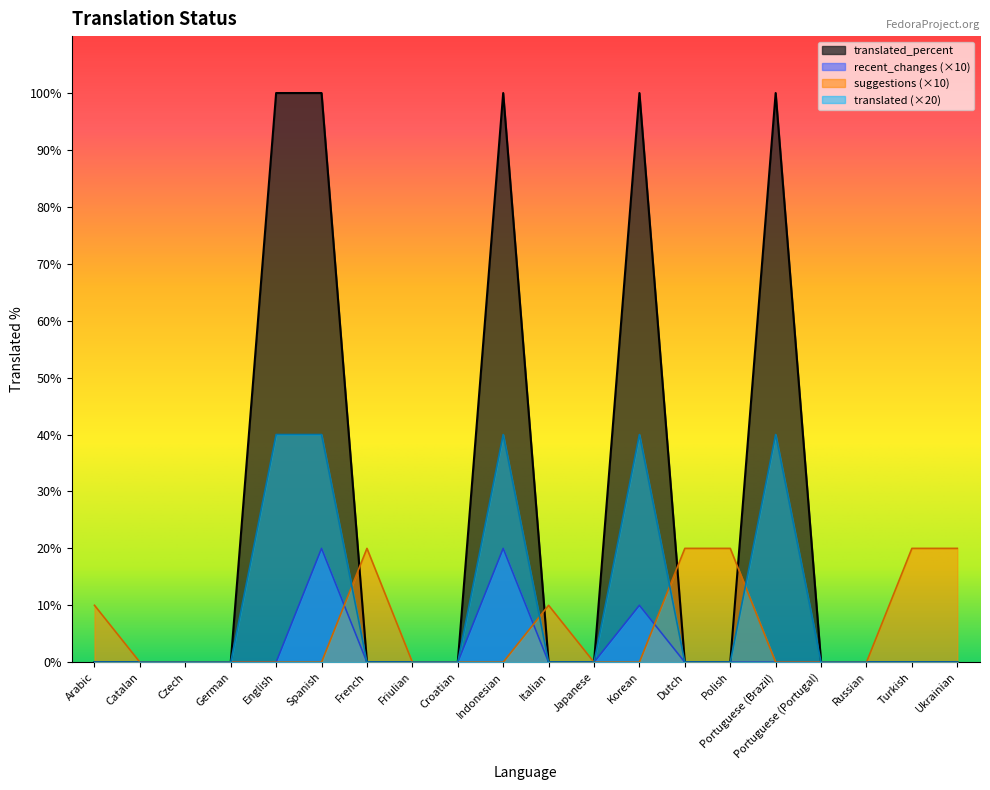

At which label does translated reach its minimum?

Arabic